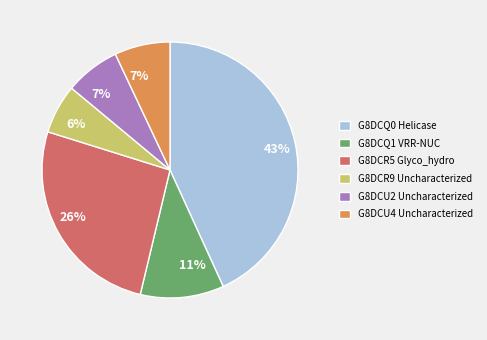

Is the sum of G8DCU4 Uncharacterized and G8DCQ1 VRR-NUC greater than half?

No